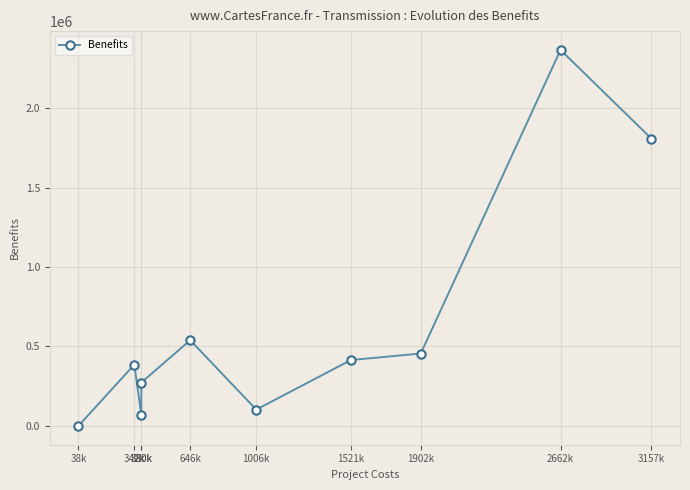

Does the chart display data point markers on the line(s)?

Yes